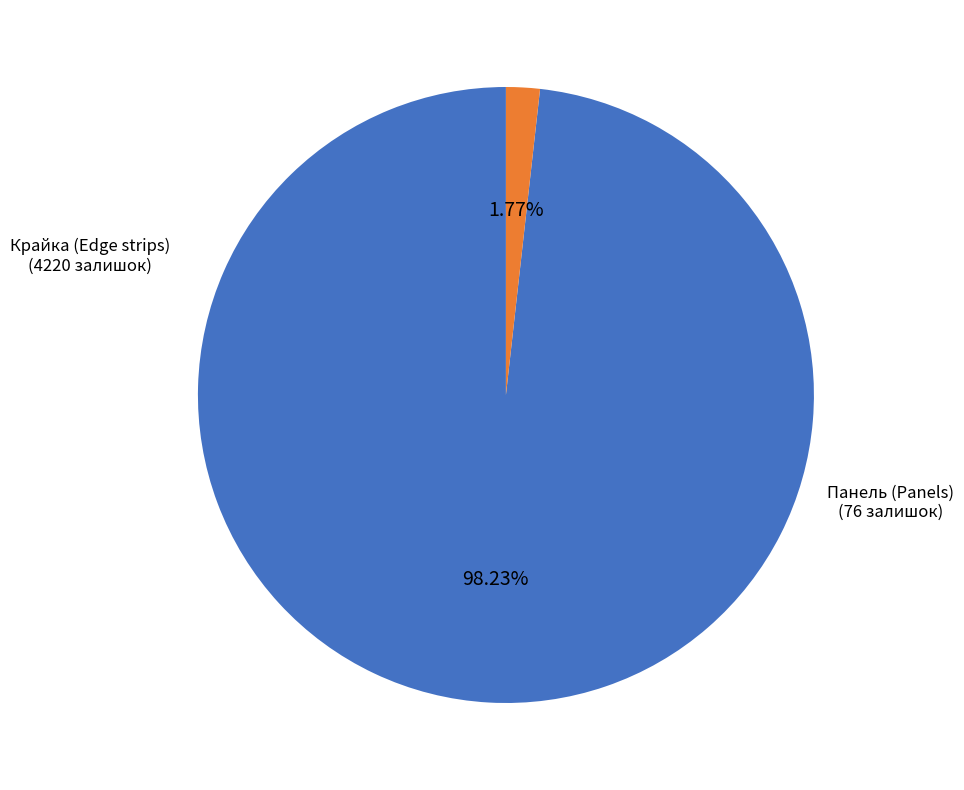

Does any single category account for the majority?

Yes